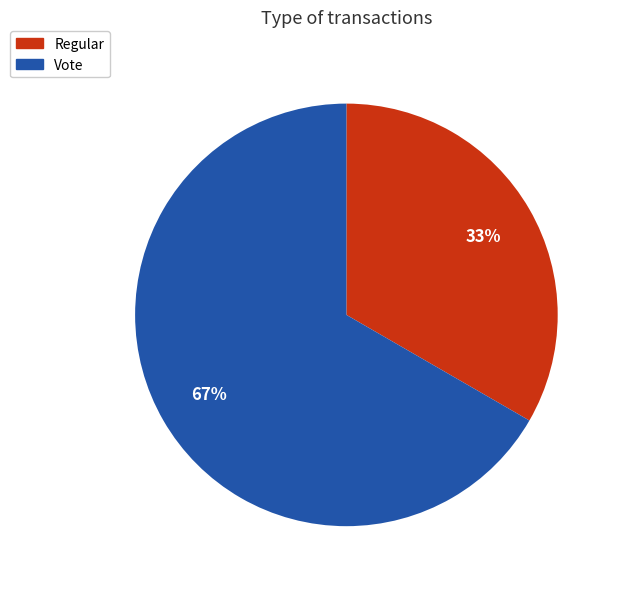

To the nearest percent, what is the average slice percentage?

50%